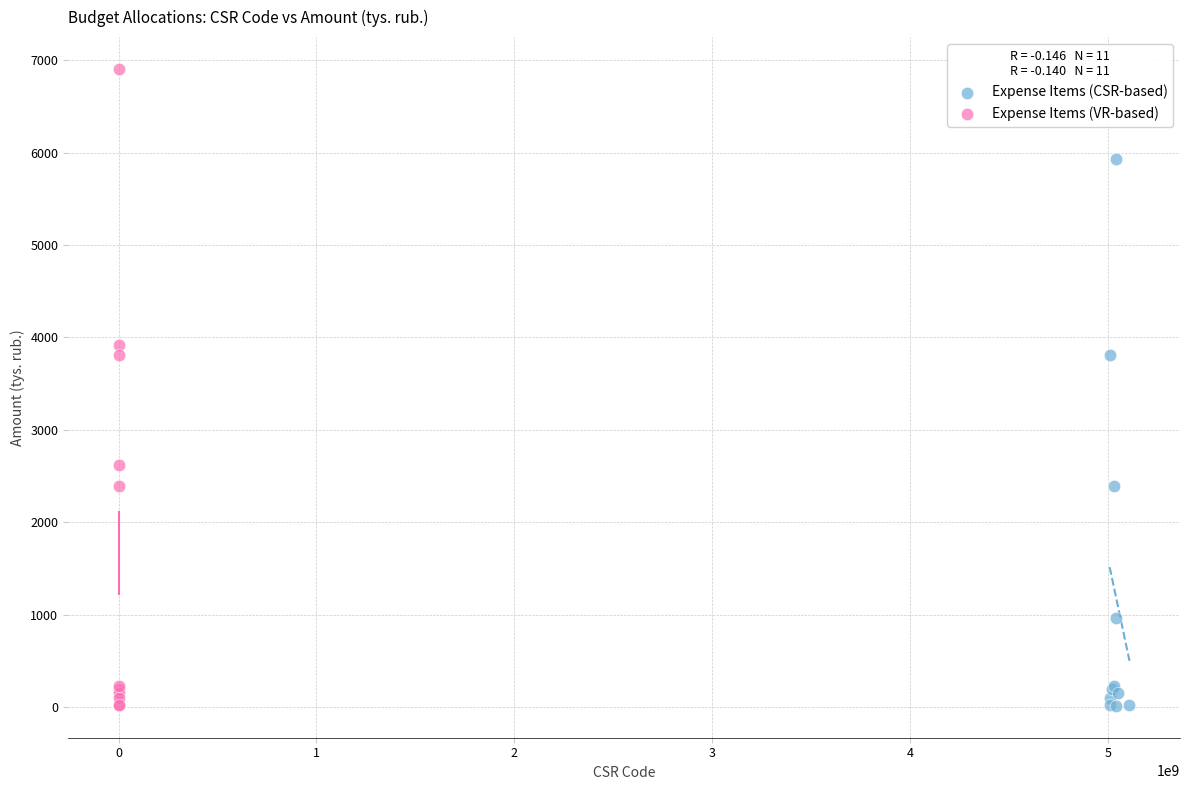

Which series contains the highest Y value?

Expense Items (VR-based)